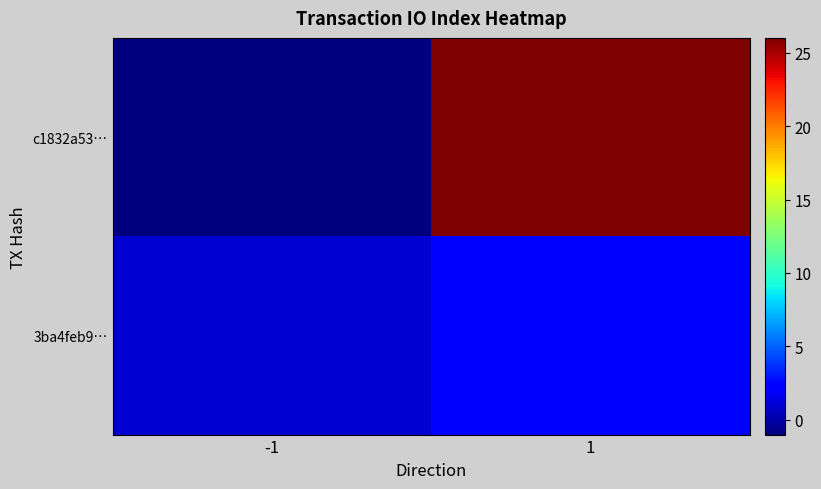

At 1, list the series in order from smallest to largest.

3ba4feb9…, c1832a53…